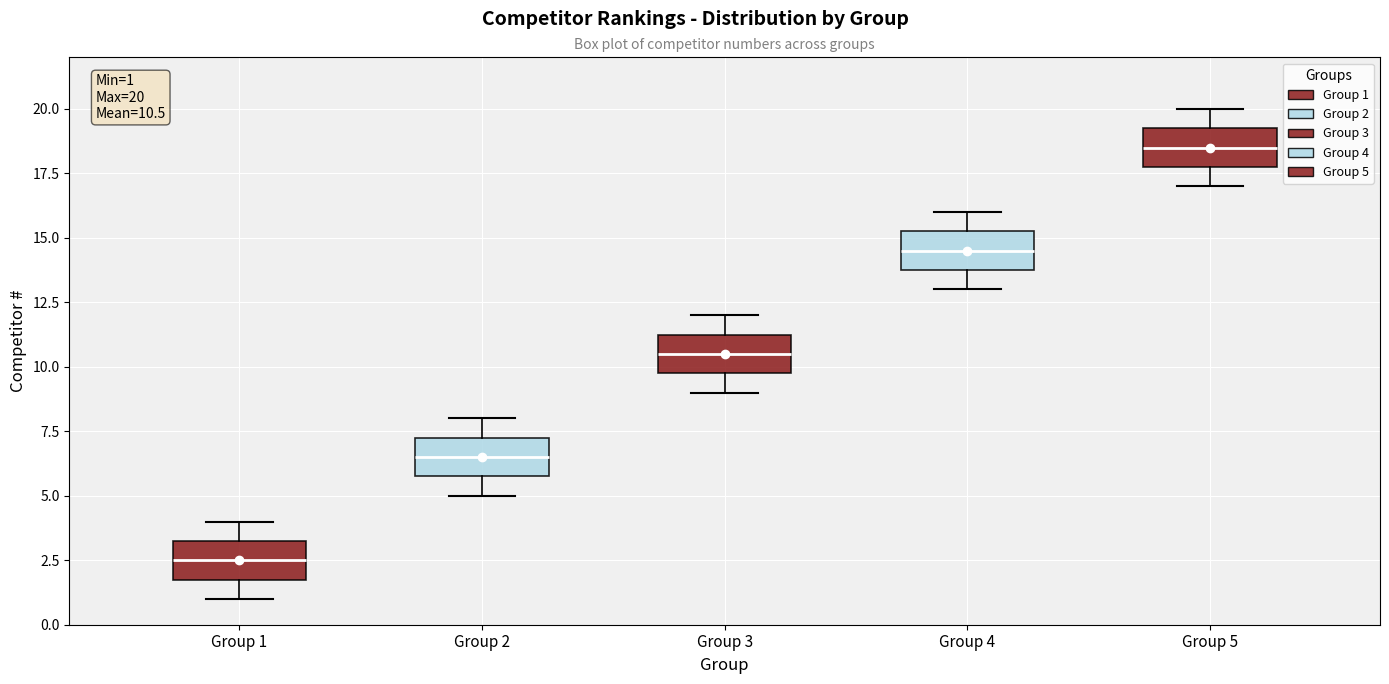

Which box's median line is the highest?

Group 5